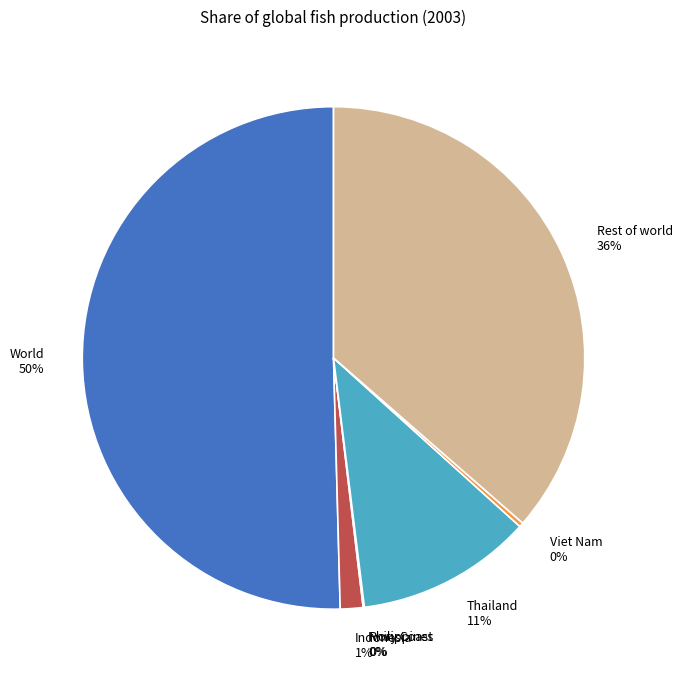

To the nearest percent, what is the difference between the Viet Nam and Indonesia slice percentages?

1%